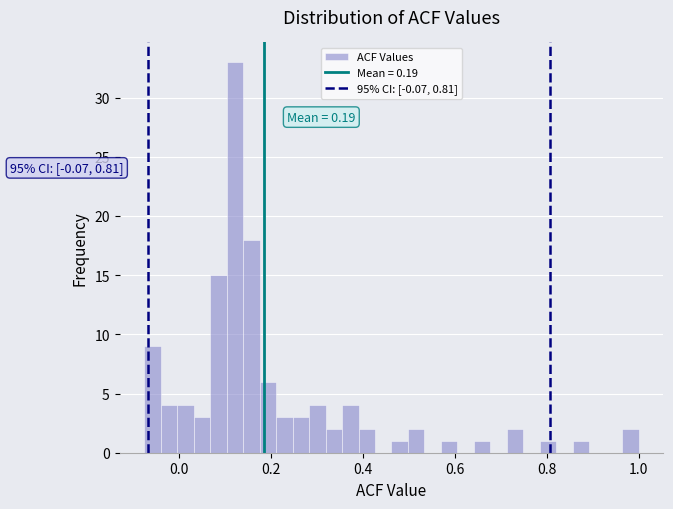

Read against the x-axis, roughly where is the centre of the tallest bar?

0.12